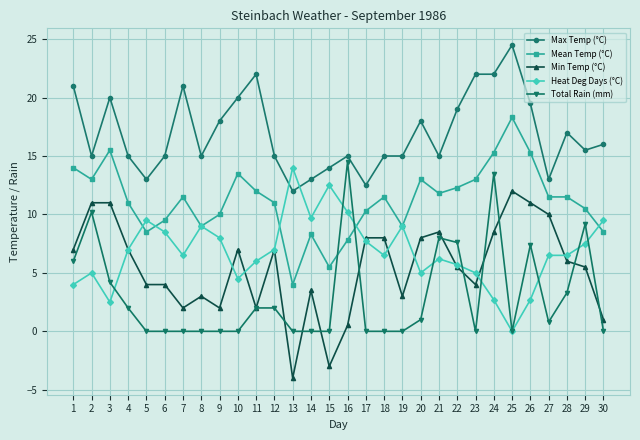

True or false: Max Temp (°C) has more than 1 interior local peaks.

True